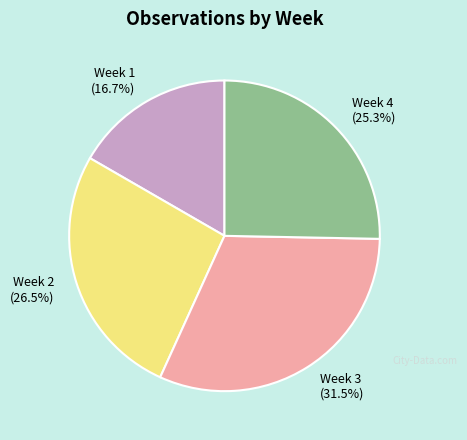

How many slices are in this pie chart?

4